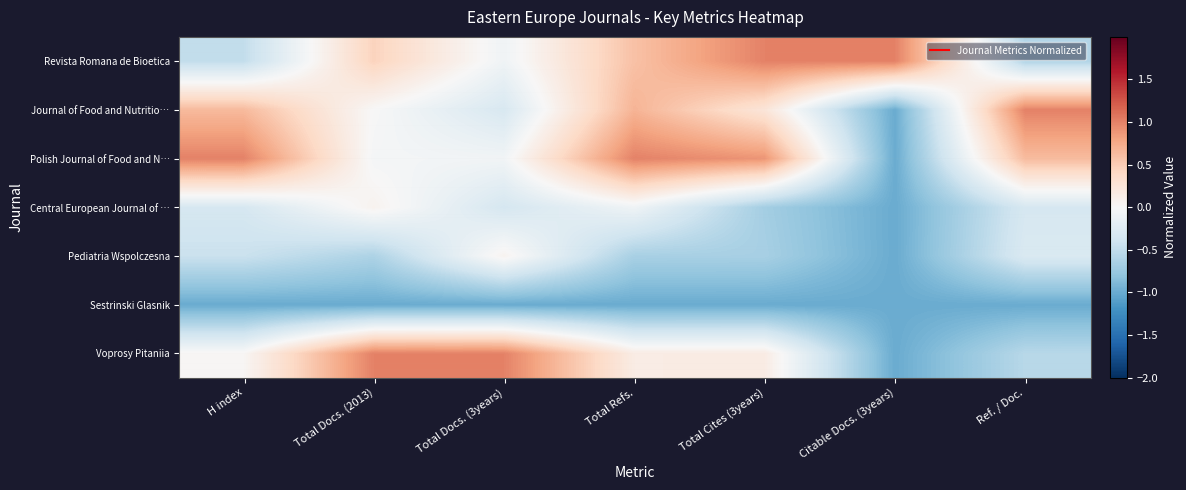

How many series are shown in this chart?

7